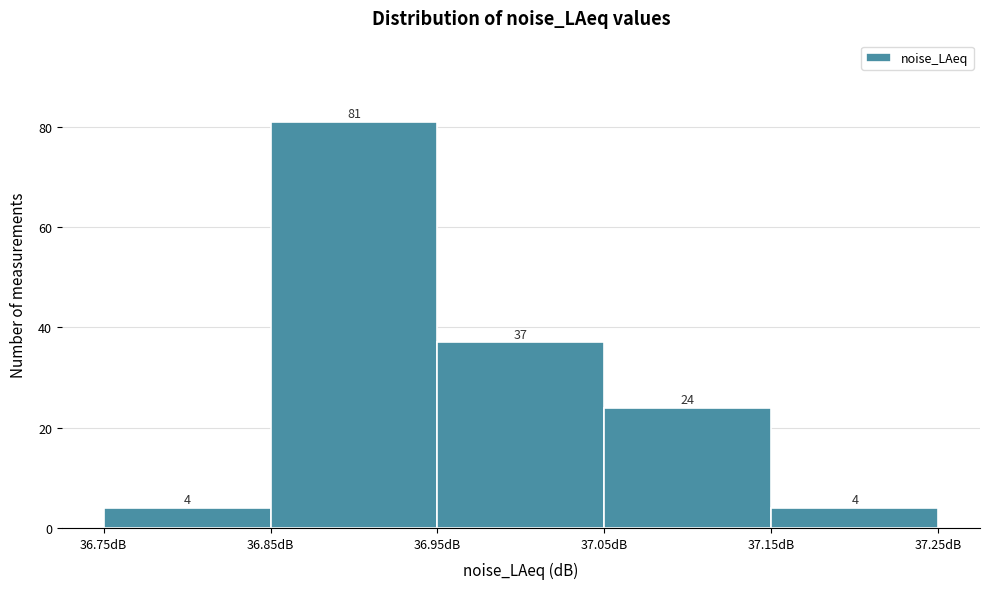

Reading left to right, transcribe this chart: for each bar, give the range it covers on the x-axis and its height.

36.75 to 36.85: 4
36.85 to 36.95: 81
36.95 to 37.05: 37
37.05 to 37.15: 24
37.15 to 37.25: 4